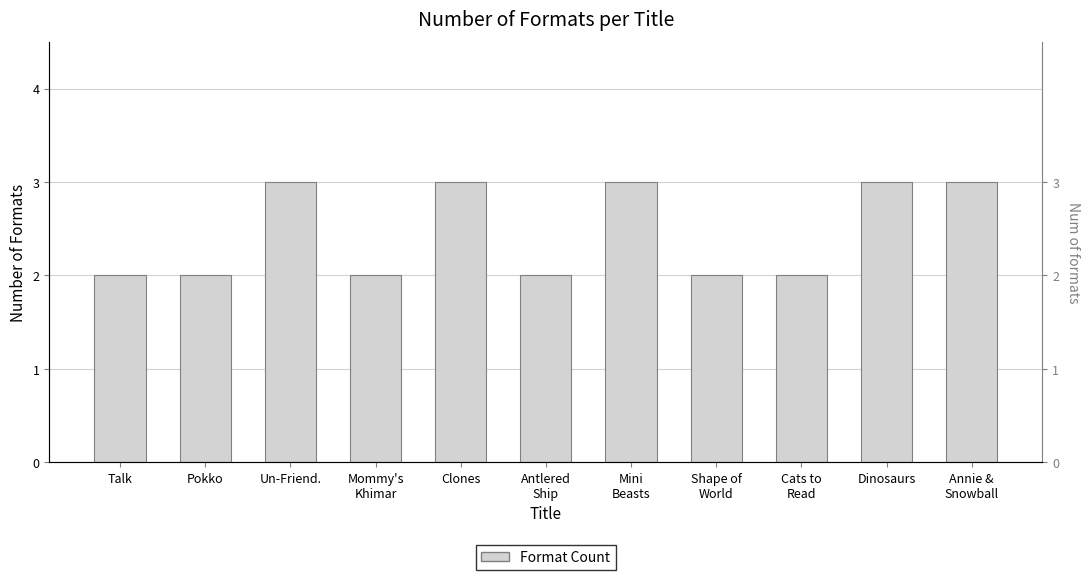

What is the value of the 1st bar from the left?

2